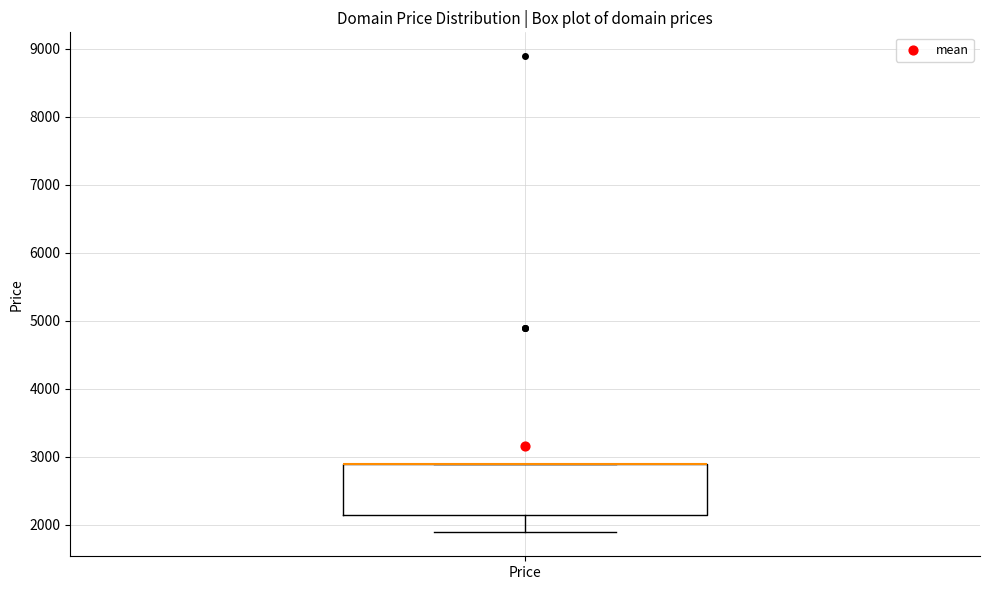

Transcribe this box plot: give where the median line is, the range the box spans, and where the two whiskers end, as read against the y-axis. The values are not printed on the chart, so give them approximately, as read against the axis.

median 2900 (drawn on the box's upper edge), box 2100 to 2900, whiskers 1900 to 2900